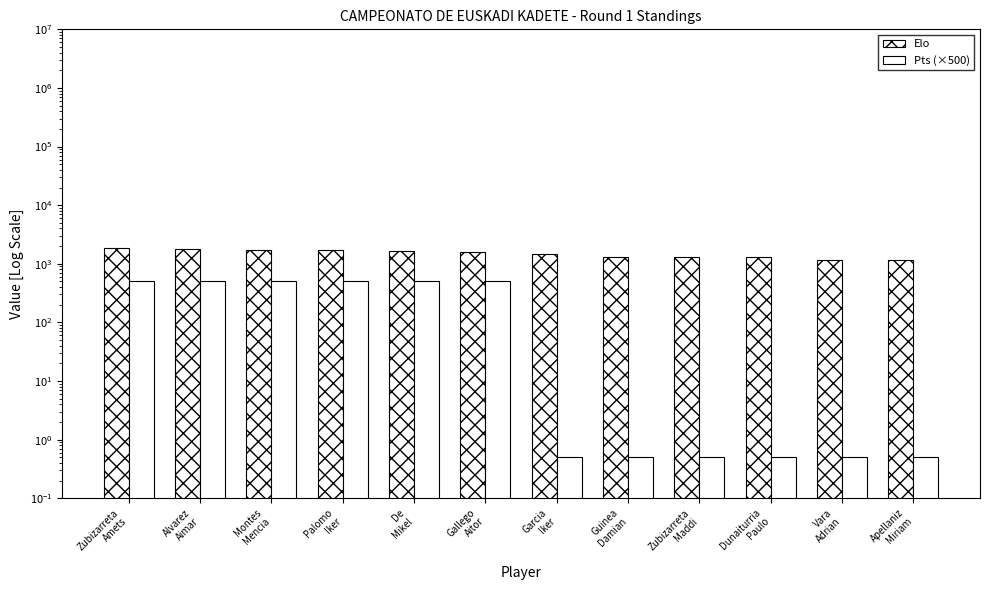

What is the difference between the second highest and minimum values in the Elo series?

659.0